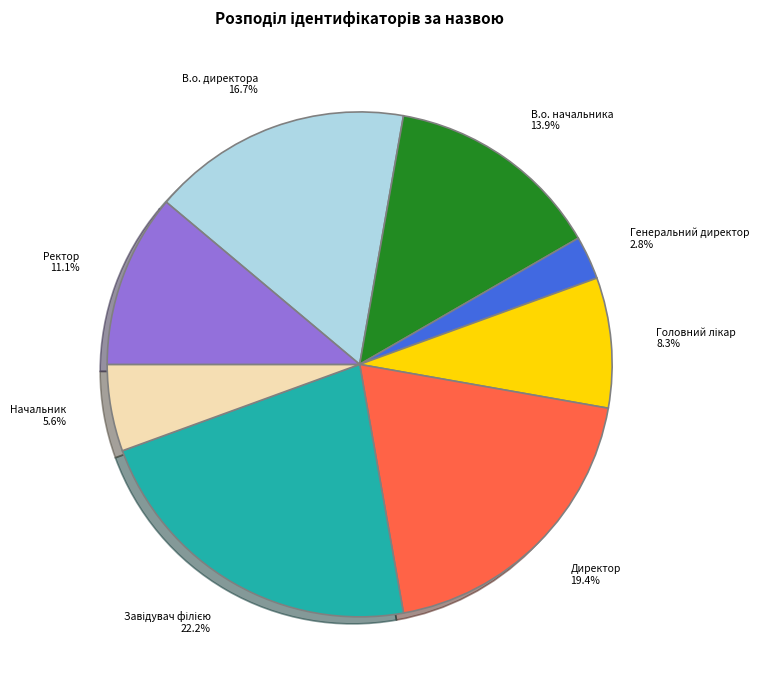

To the nearest percent, what is the average slice percentage?

12%